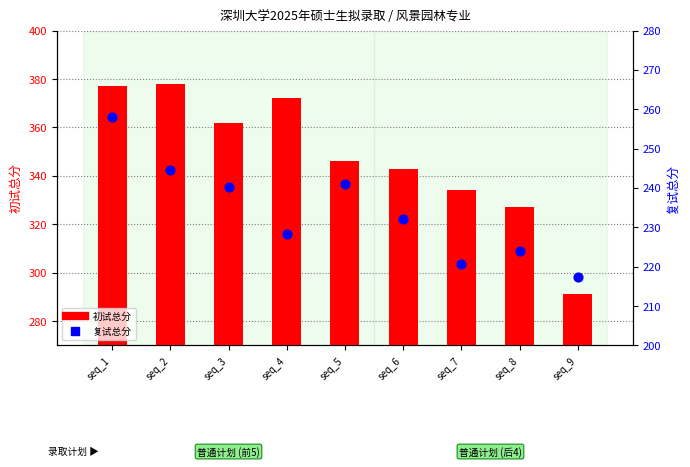

At which category is the sum across all series the highest?

seq_1